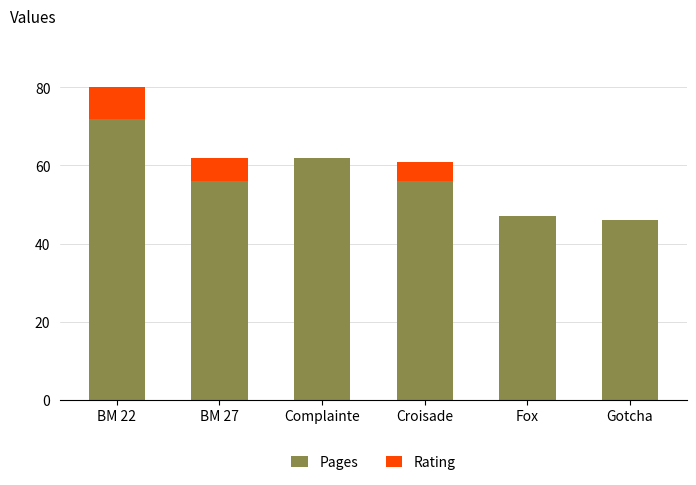

What are all the series names shown in the legend?

Pages, Rating